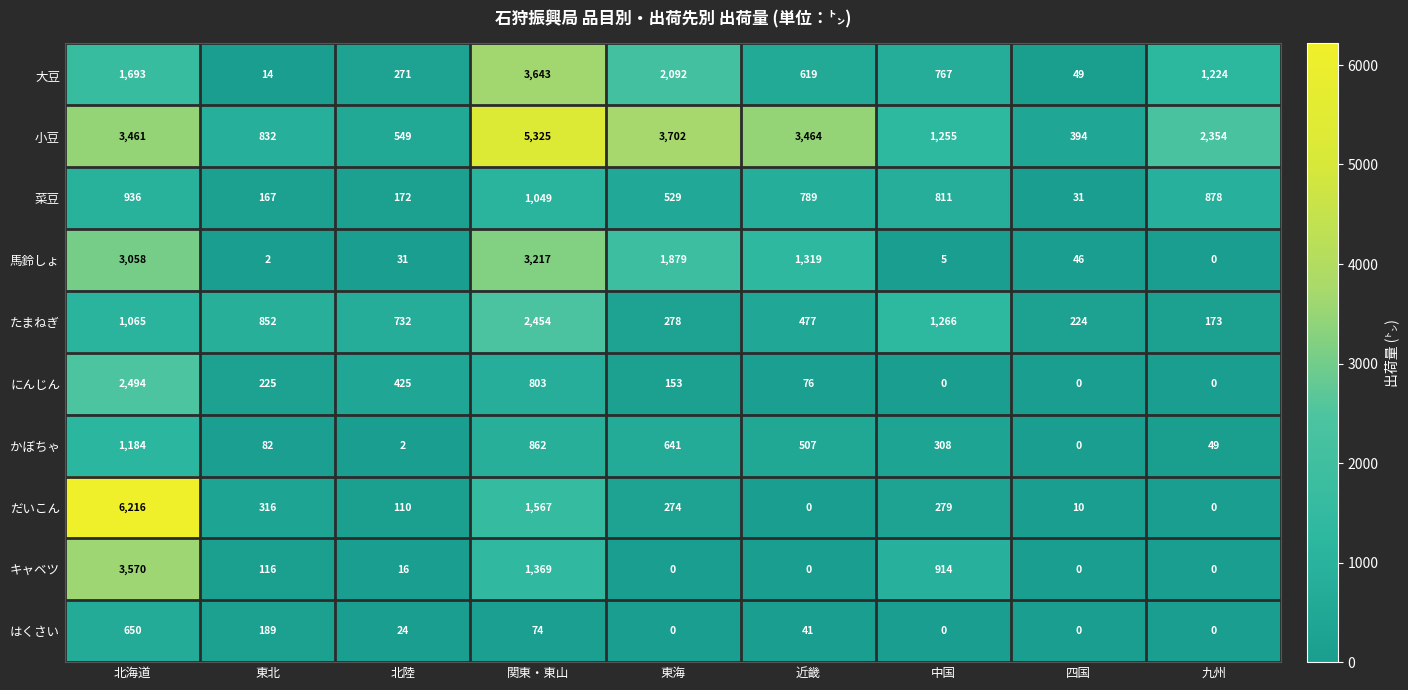

Between 北陸 and 関東・東山, which series saw the biggest shift?

小豆